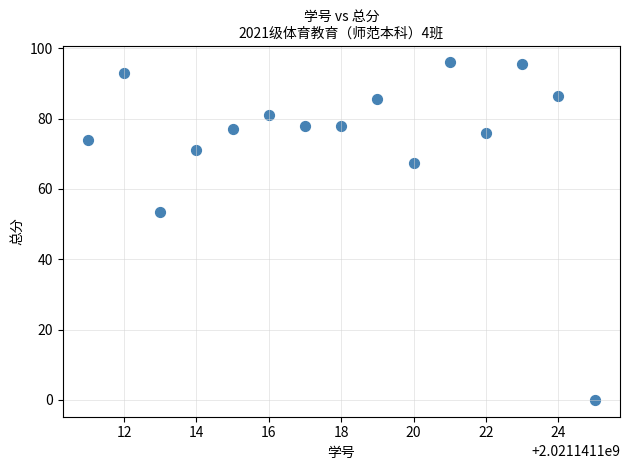

What is the range of X values (max minus min)?

14.0